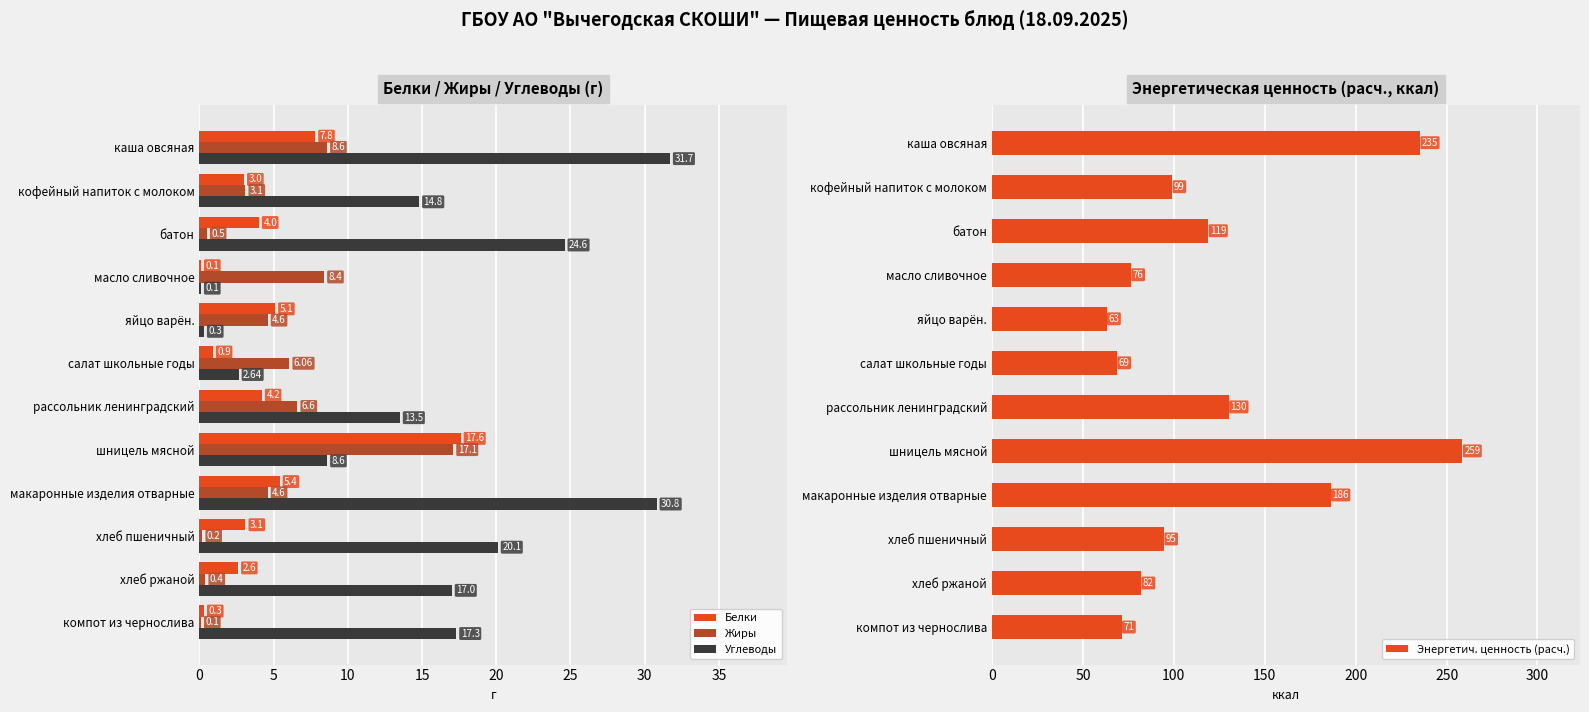

At which label does Энергетич. ценность (расч.) reach its peak?

шницель мясной